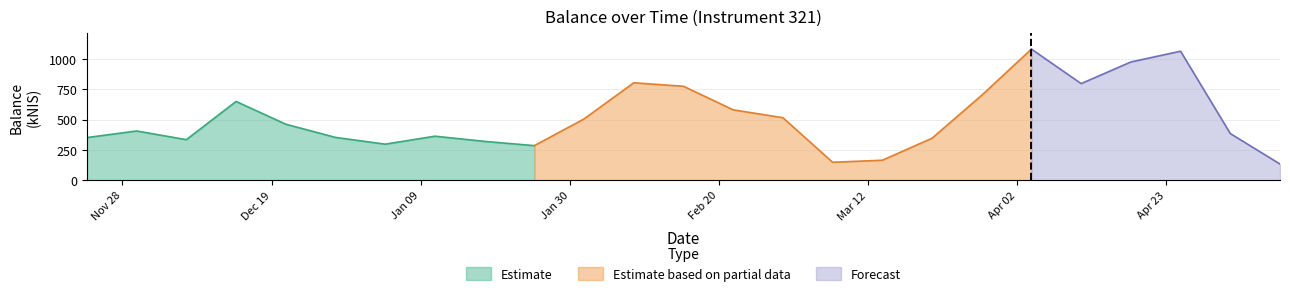

What is the difference between the second highest and second lowest values?

918.0